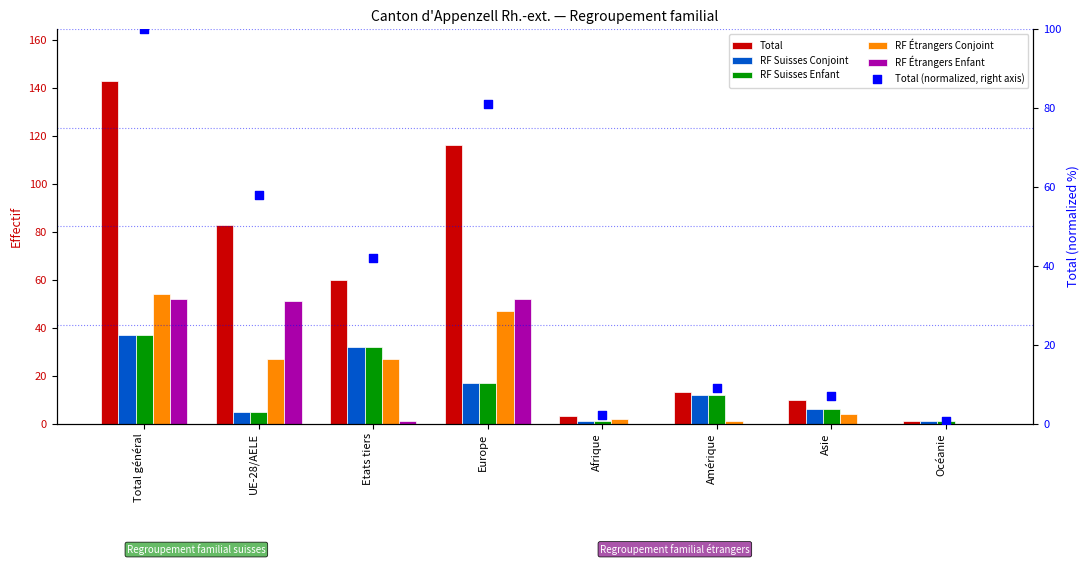

At which category is the sum across all series the highest?

Total général